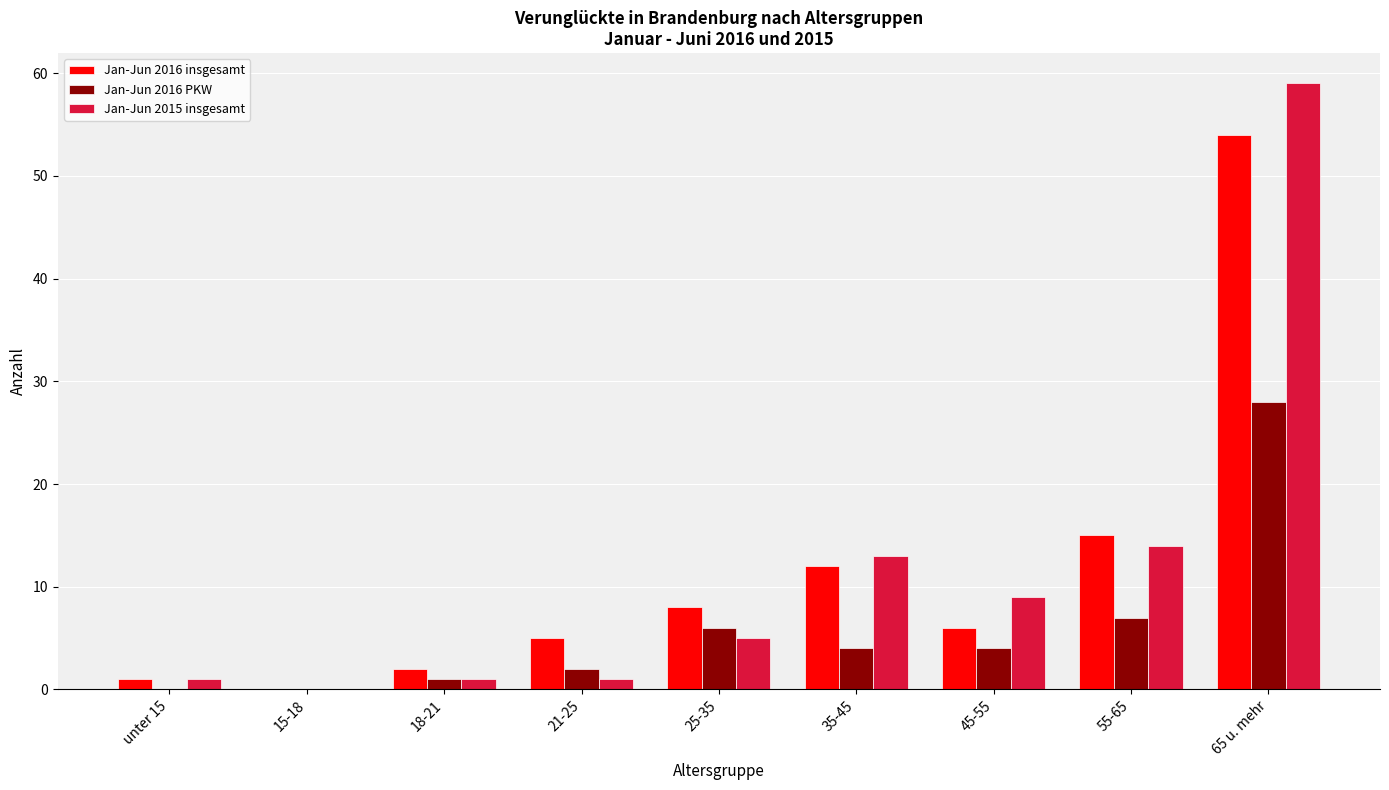

Where does the Jan-Jun 2016 PKW series first go above 4?

25-35